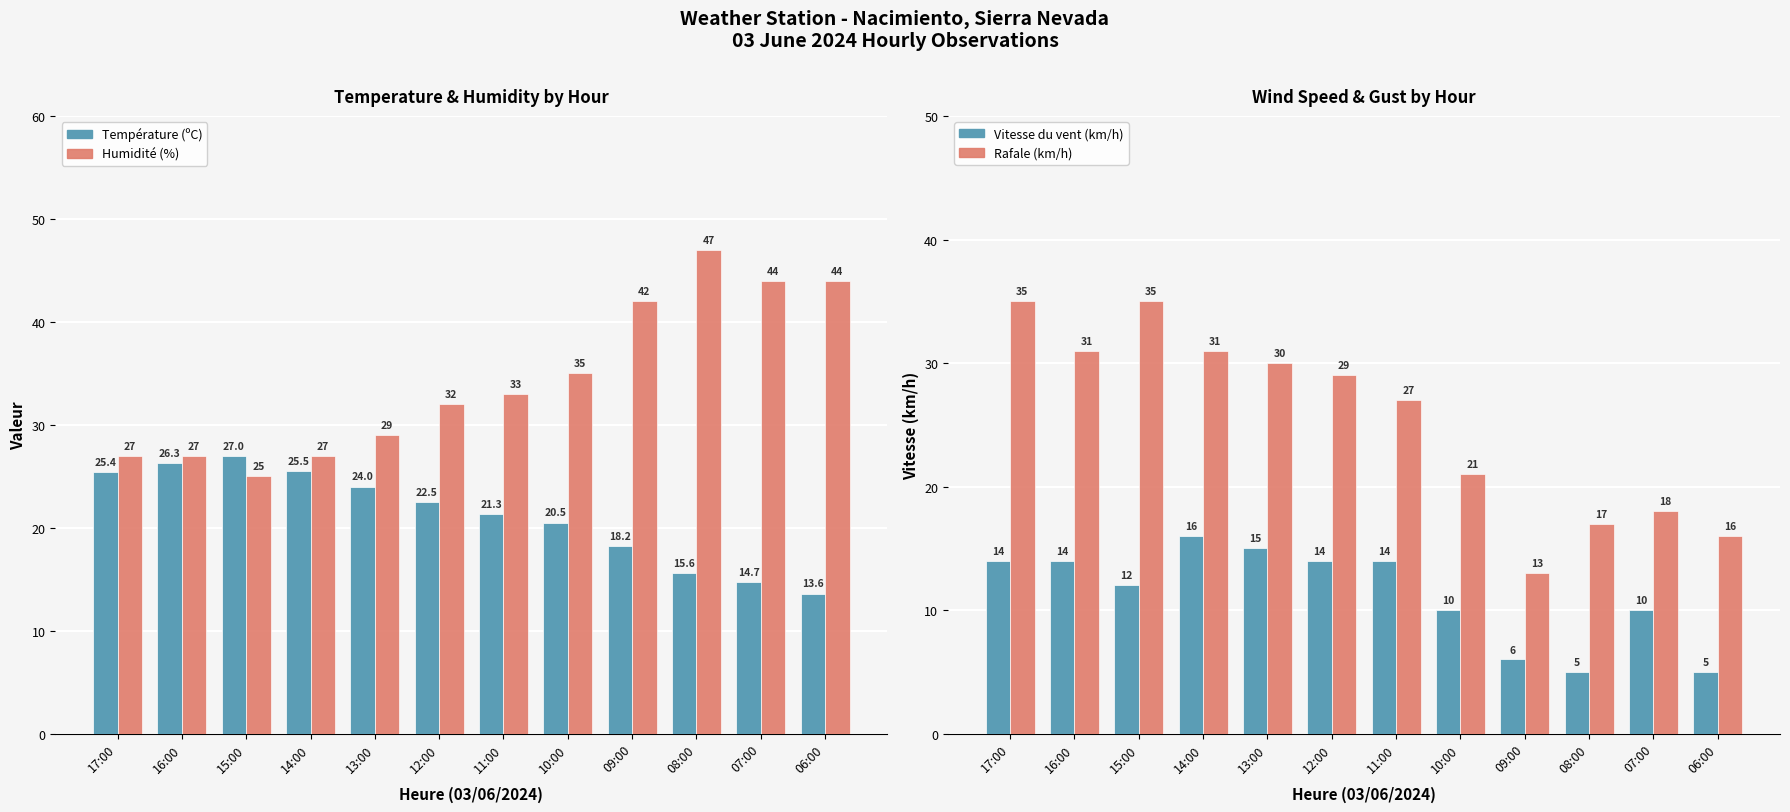

Reading left to right, transcribe all the data shown in this chart.

Température (ºC): 17:00=25.4	16:00=26.3	15:00=27.0	14:00=25.5	13:00=24.0	12:00=22.5	11:00=21.3	10:00=20.5	09:00=18.2	08:00=15.6	07:00=14.7	06:00=13.6
Humidité (%): 17:00=27.0	16:00=27.0	15:00=25.0	14:00=27.0	13:00=29.0	12:00=32.0	11:00=33.0	10:00=35.0	09:00=42.0	08:00=47.0	07:00=44.0	06:00=44.0
Vitesse du vent (km/h): 17:00=14.0	16:00=14.0	15:00=12.0	14:00=16.0	13:00=15.0	12:00=14.0	11:00=14.0	10:00=10.0	09:00=6.0	08:00=5.0	07:00=10.0	06:00=5.0
Rafale (km/h): 17:00=35.0	16:00=31.0	15:00=35.0	14:00=31.0	13:00=30.0	12:00=29.0	11:00=27.0	10:00=21.0	09:00=13.0	08:00=17.0	07:00=18.0	06:00=16.0